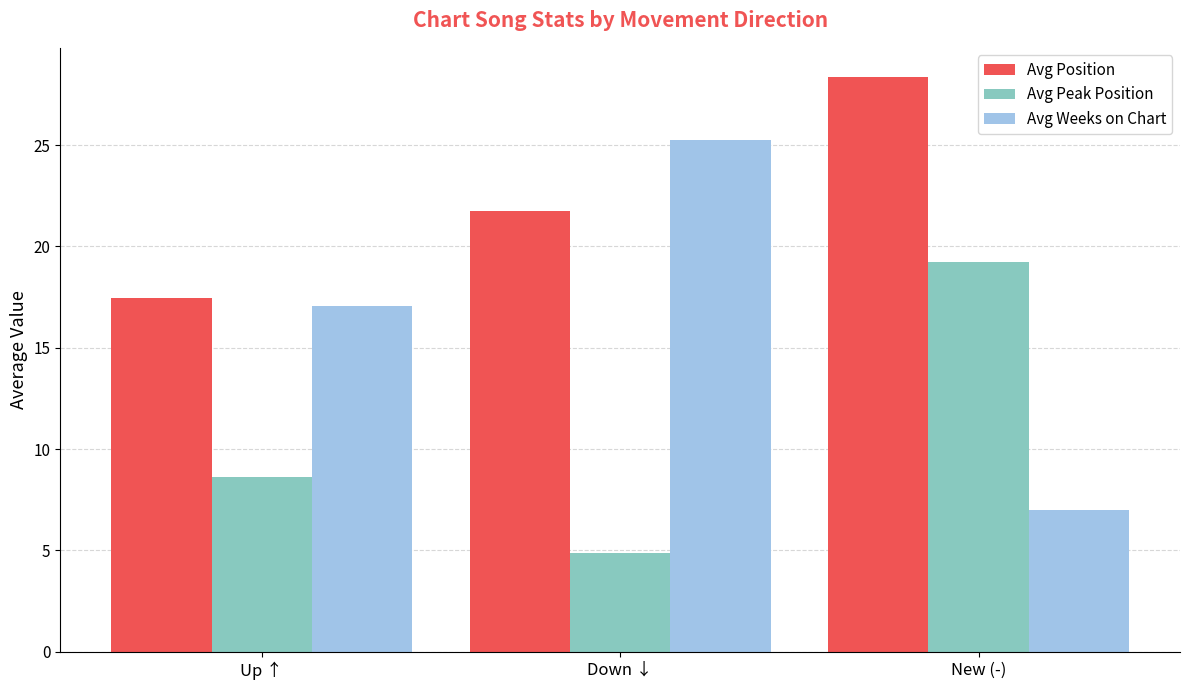

What is the difference between the second highest and minimum values in the Avg Position series?

4.3